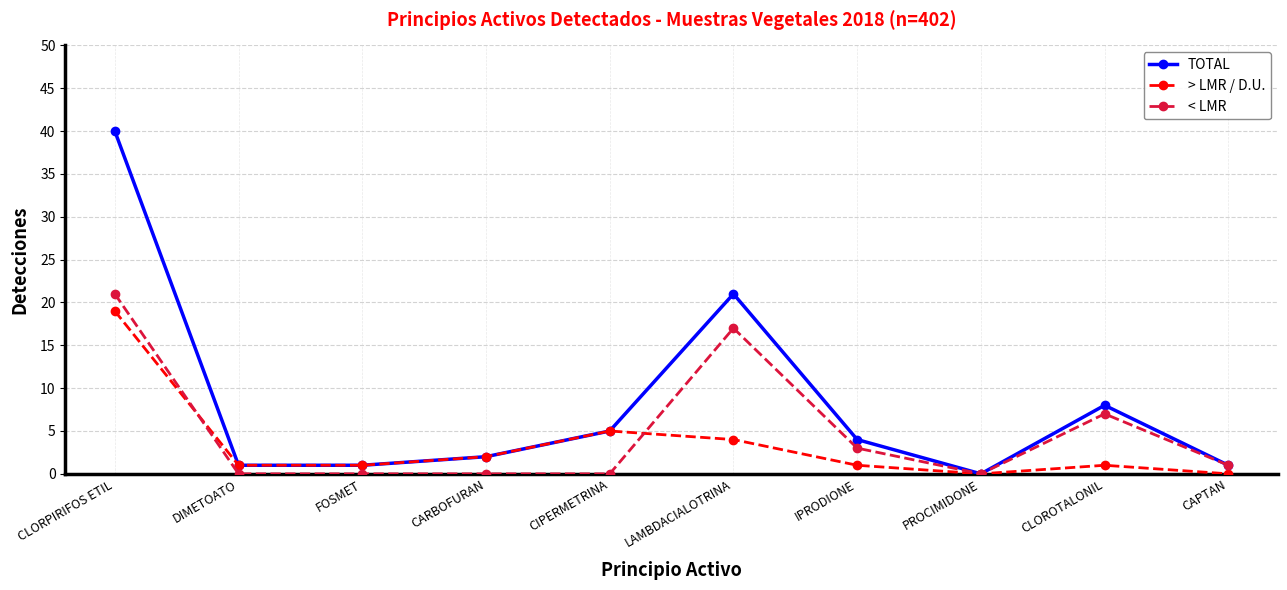

Rank the series by their average value, from highest to lowest.

TOTAL, < LMR, > LMR / D.U.